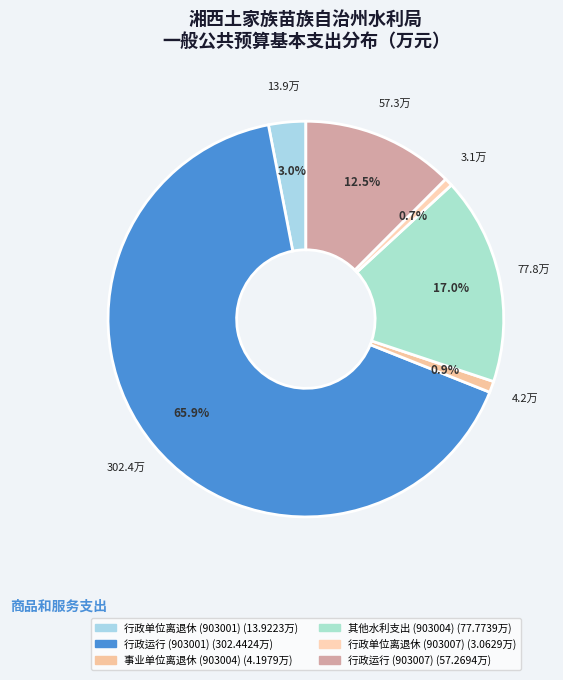

Which slice is the largest?

行政运行 (903001)